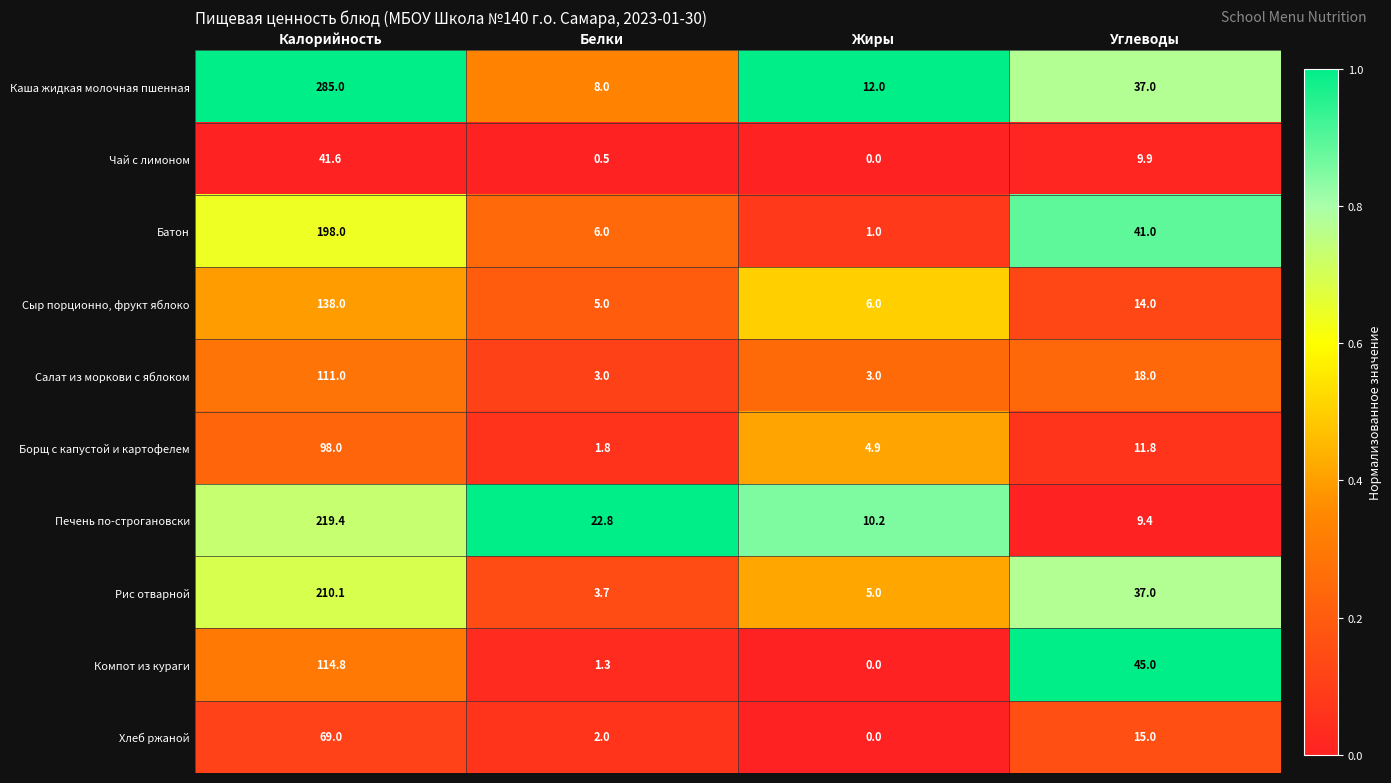

Is it true that Печень по-строгановски equals 9.4 at Углеводы?

True